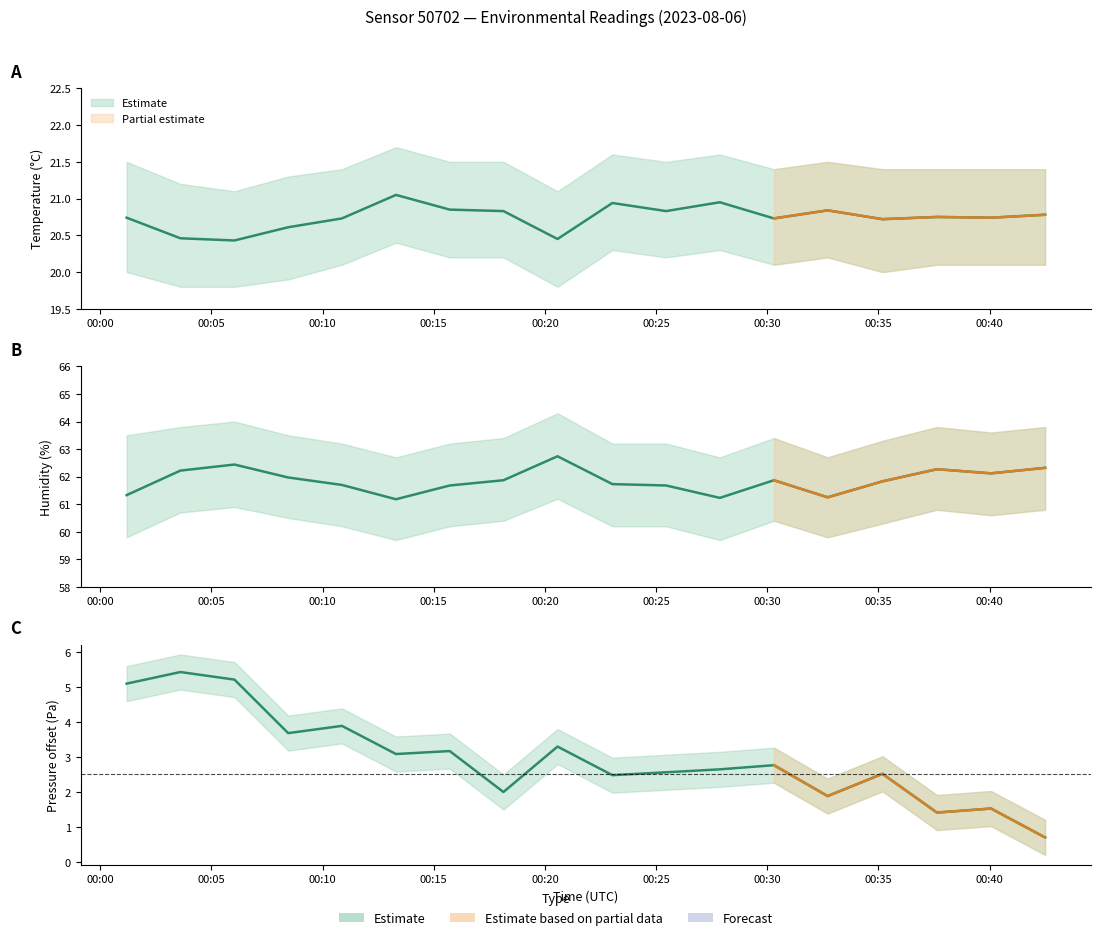

What is the difference between the highest and lowest values at 06:00?

58.5